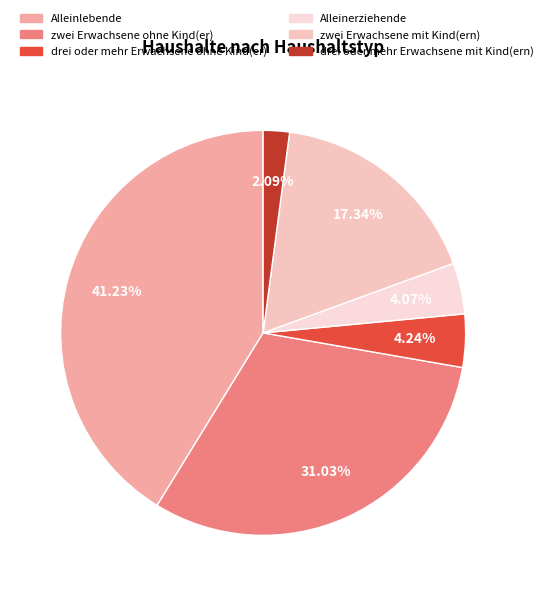

Is it true that zwei Erwachsene ohne Kind(er) is 31% of the pie?

True